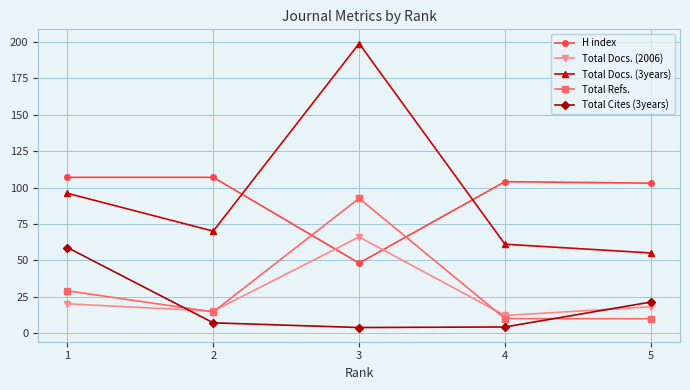

Which series has the widest spread of values?

Total Docs. (3years)